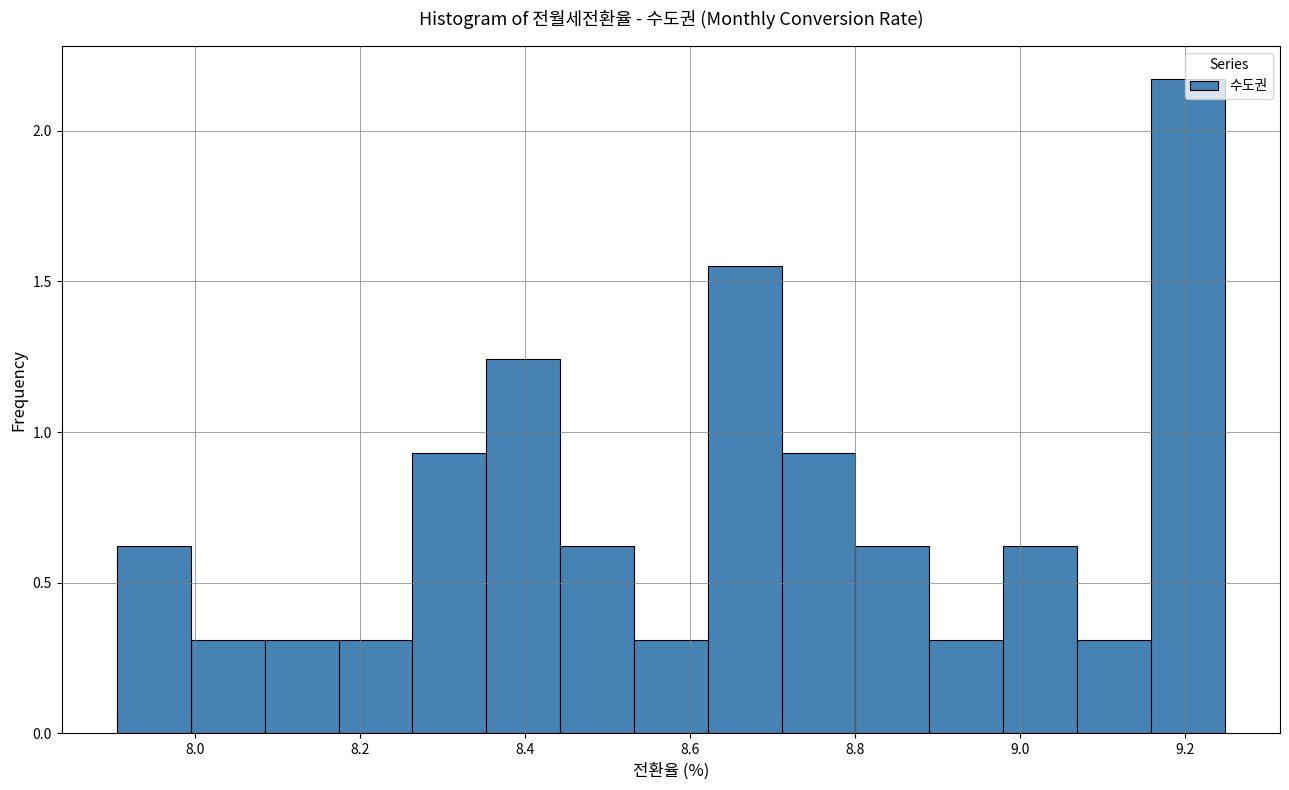

Reading left to right, list every bar in this chart as the range it spans on the x-axis followed by its height. Neither the bar edges nor the heights are printed on the chart, so give them approximately, as read against the axes.

7.90 to 8.00: 0.60
8.00 to 8.08: 0.30
8.08 to 8.18: 0.30
8.18 to 8.26: 0.30
8.26 to 8.36: 0.95
8.36 to 8.44: 1.25
8.44 to 8.54: 0.60
8.54 to 8.62: 0.30
8.62 to 8.72: 1.55
8.72 to 8.80: 0.95
8.80 to 8.88: 0.60
8.88 to 8.98: 0.30
8.98 to 9.06: 0.60
9.06 to 9.16: 0.30
9.16 to 9.24: 2.15